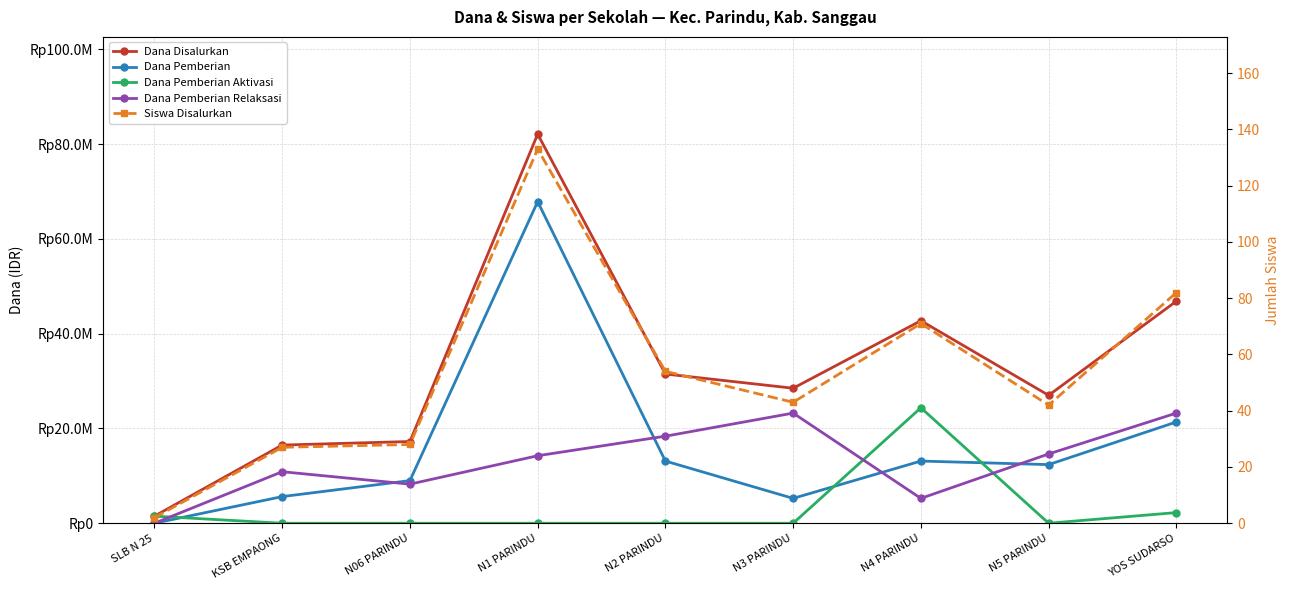

How many intersections are there between Dana Pemberian Relaksasi and Dana Pemberian Aktivasi?

3